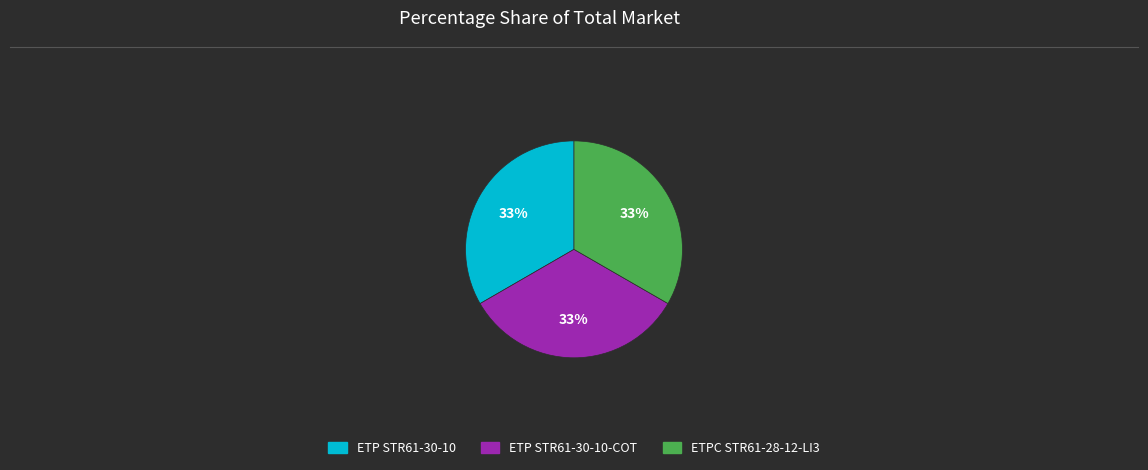

How many slices are in this pie chart?

3